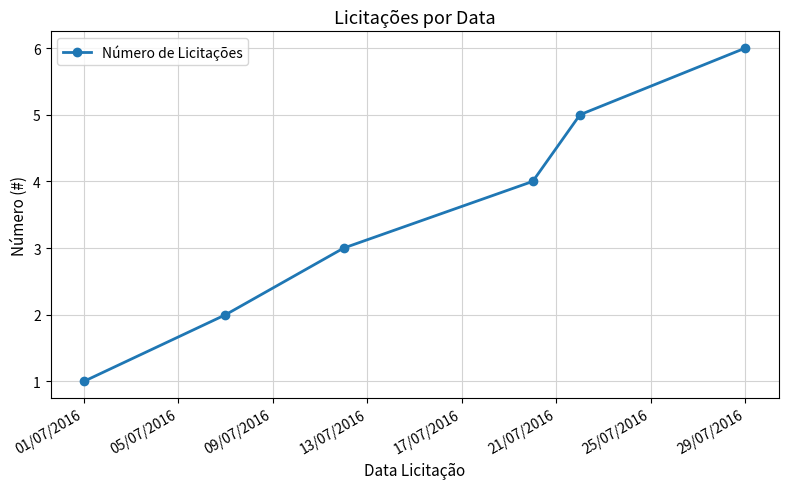

What is the difference between the maximum and second lowest values?

4